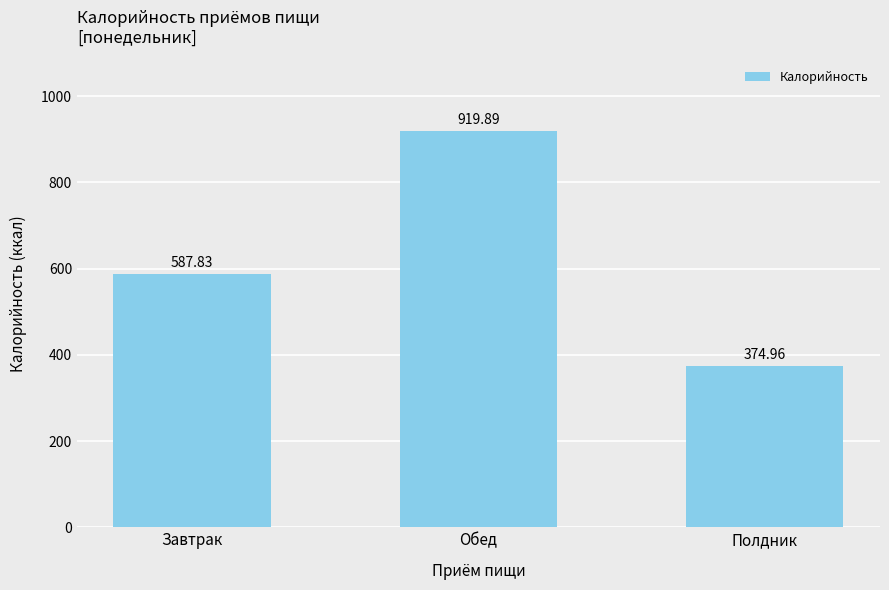

Reading left to right, what are all the values shown in this chart?

587.8	919.9	375.0